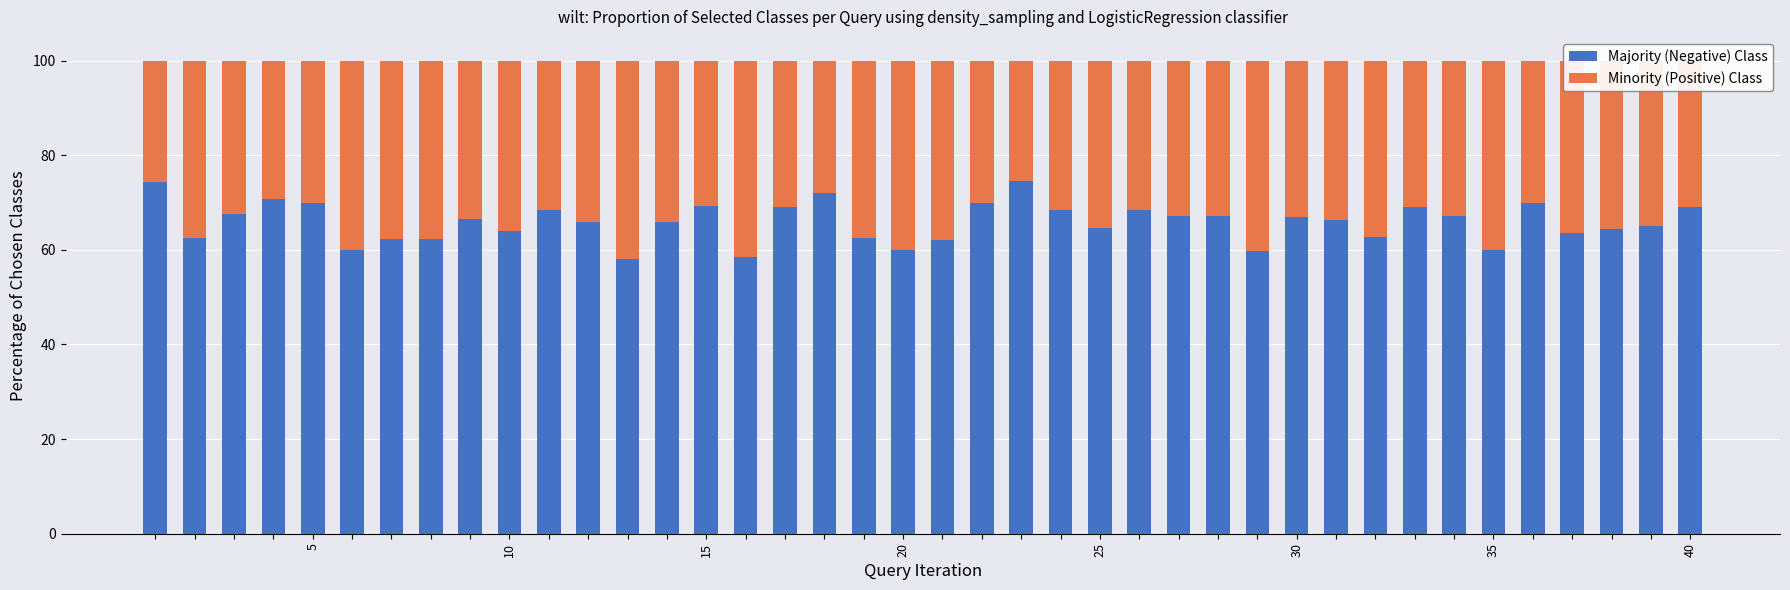

What is the average value of the Majority (Negative) Class series?

65.9